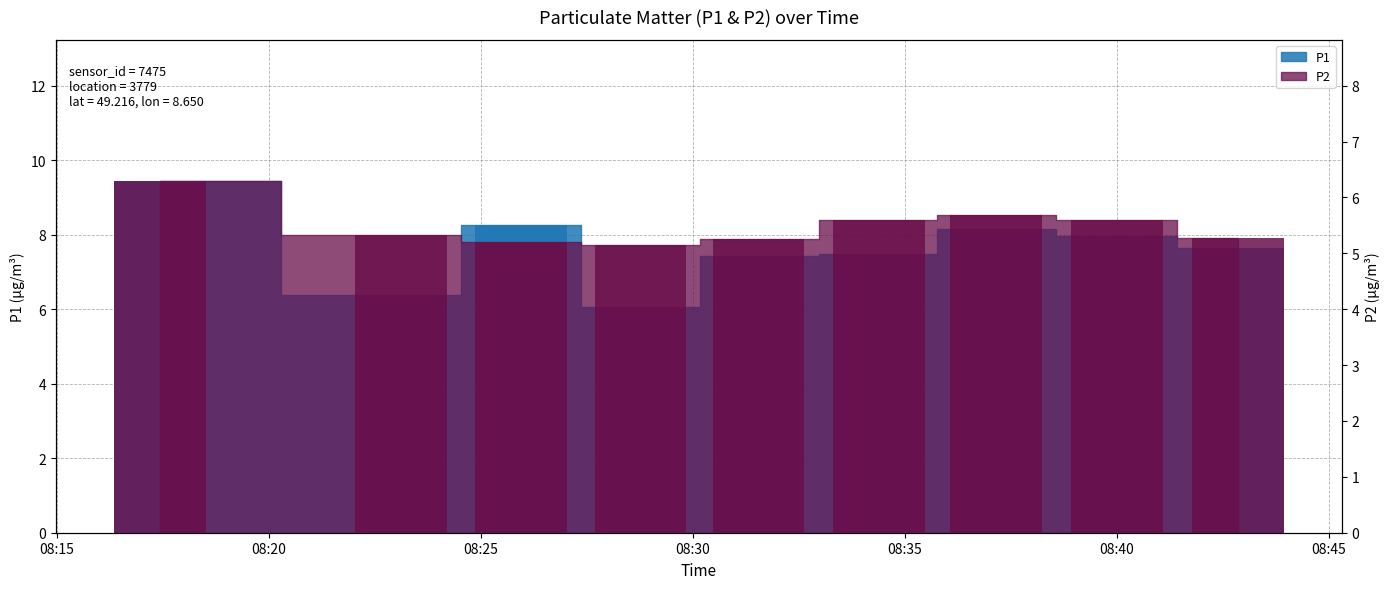

What is the label of the 2nd bar from the left?

2023-09-30T08:23:07